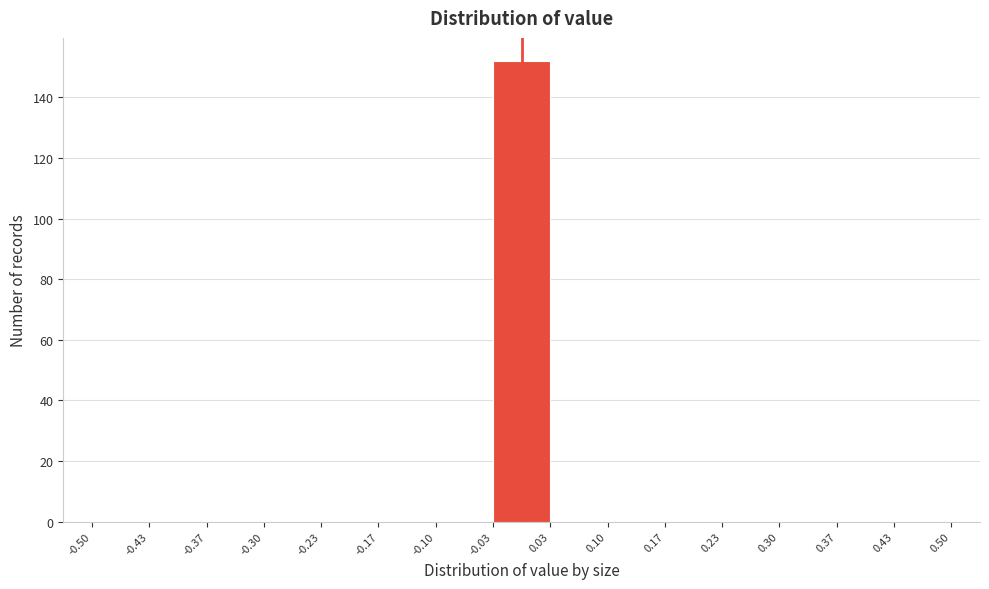

Which range on the x-axis has the tallest bar?

-0.03 to 0.03